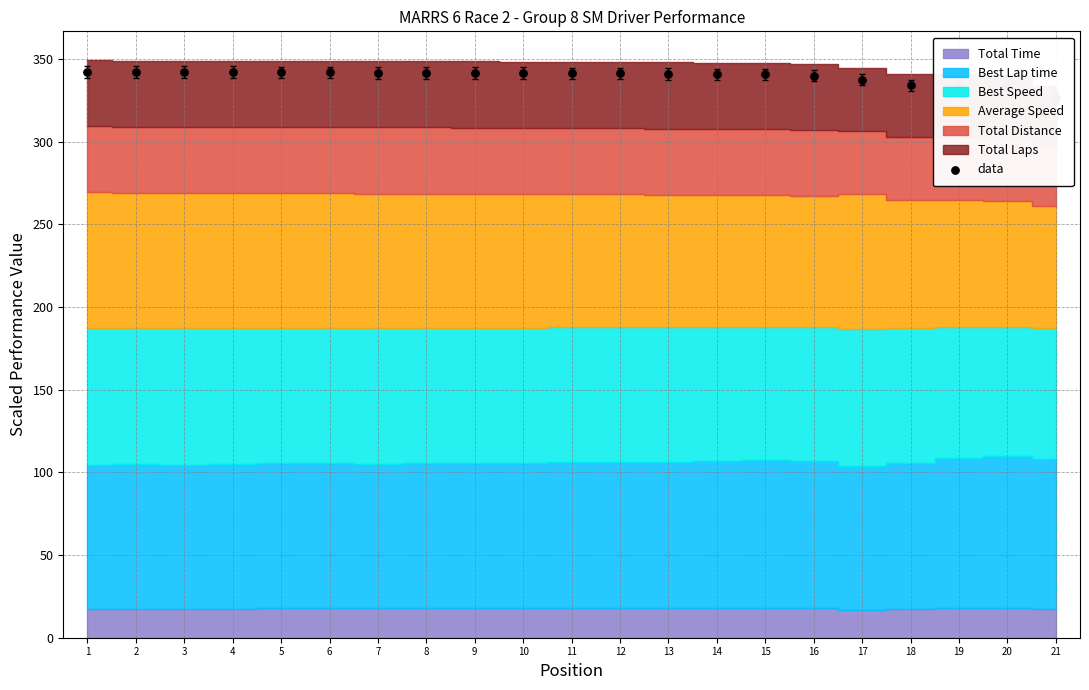

What is the change in value from 2 to 9?

-0.5